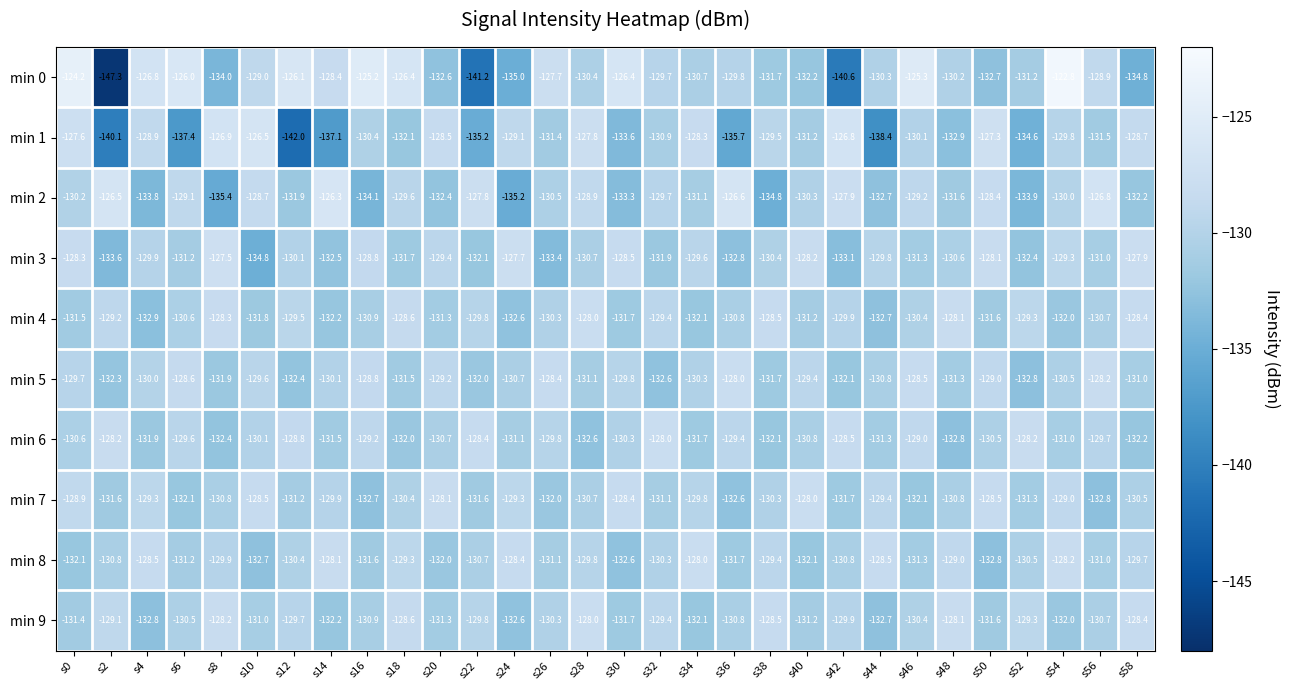

What is the difference between the maximum and minimum values in the min 7 series?

4.8